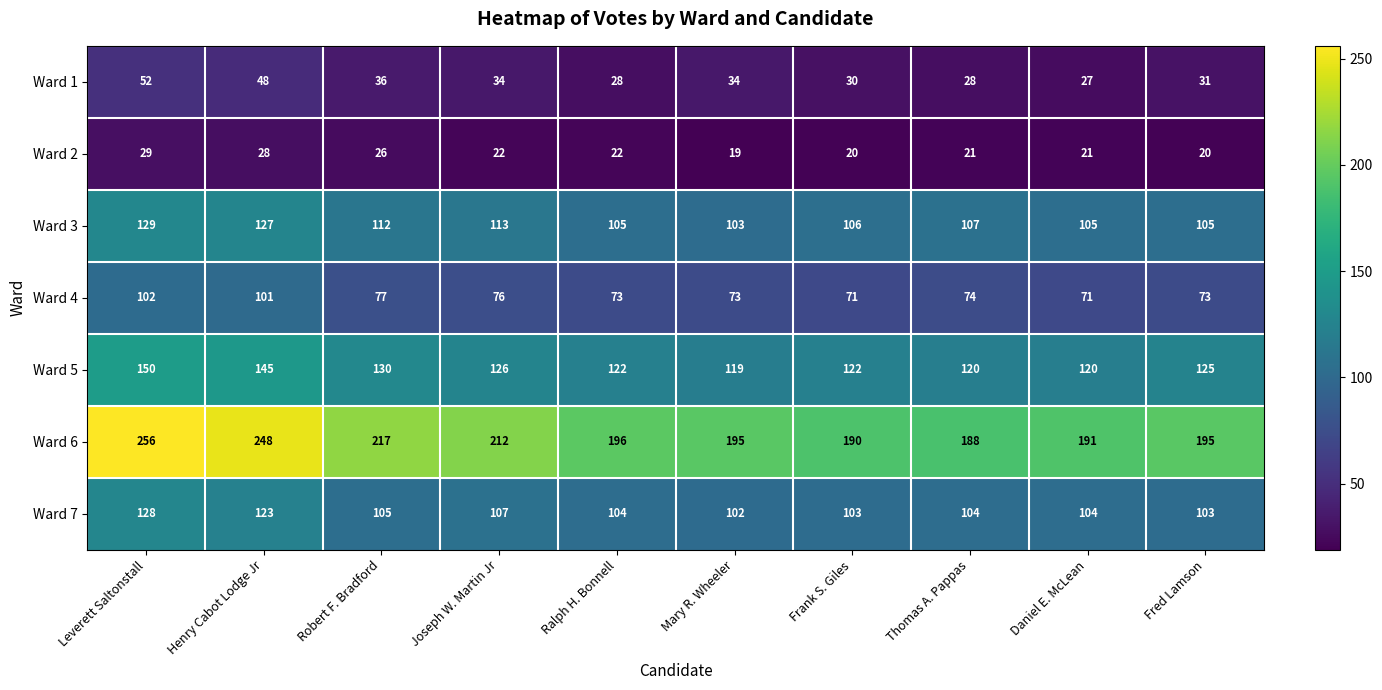

Rank the series at Mary R. Wheeler from highest to lowest value.

Ward 6, Ward 5, Ward 3, Ward 7, Ward 4, Ward 1, Ward 2